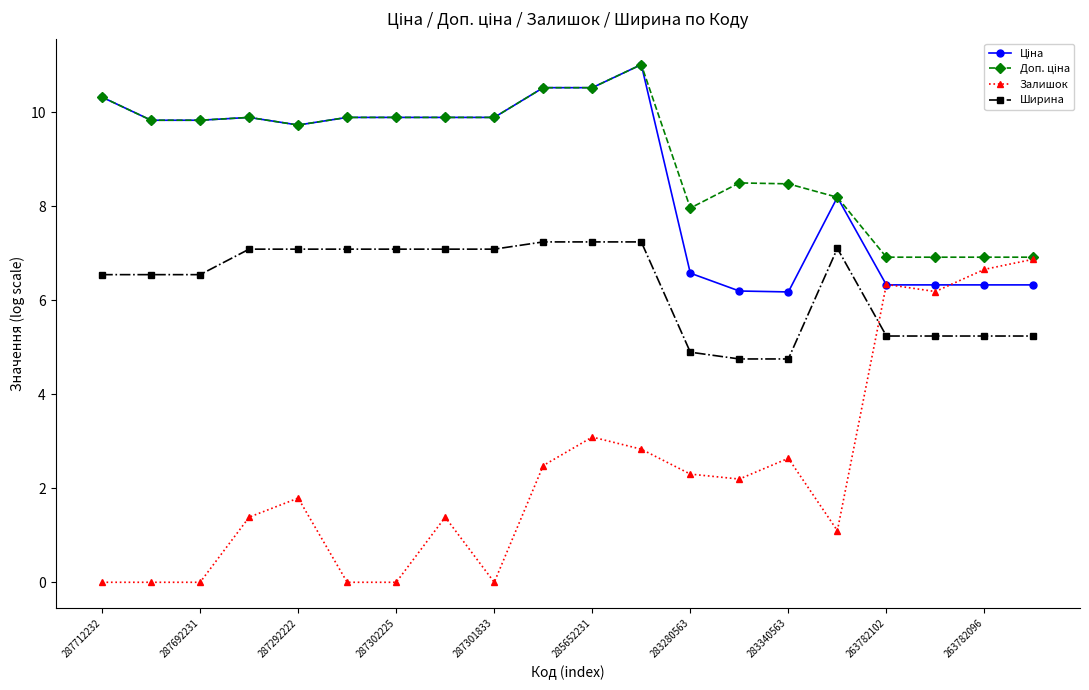

How many times do Залишок and Ширина cross each other?

1